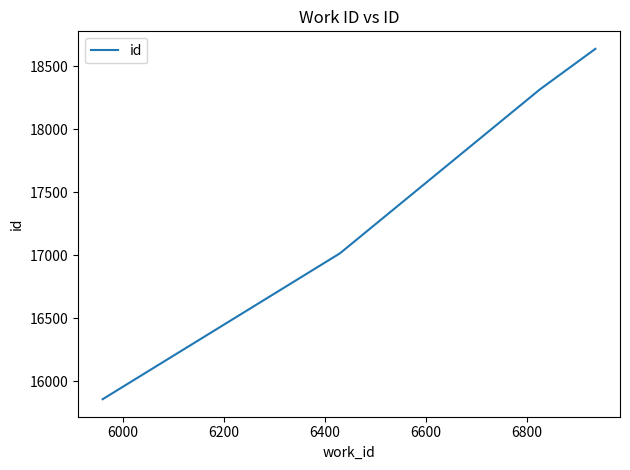

How many values are below 18315?

2